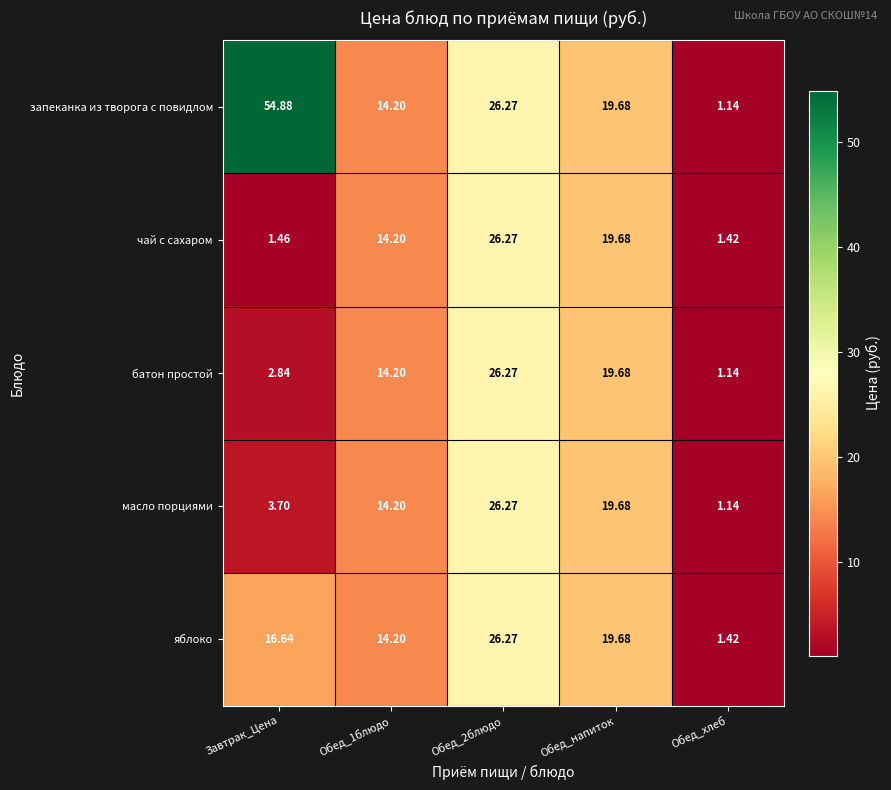

Which series has the largest total across all categories?

запеканка из творога с повидлом